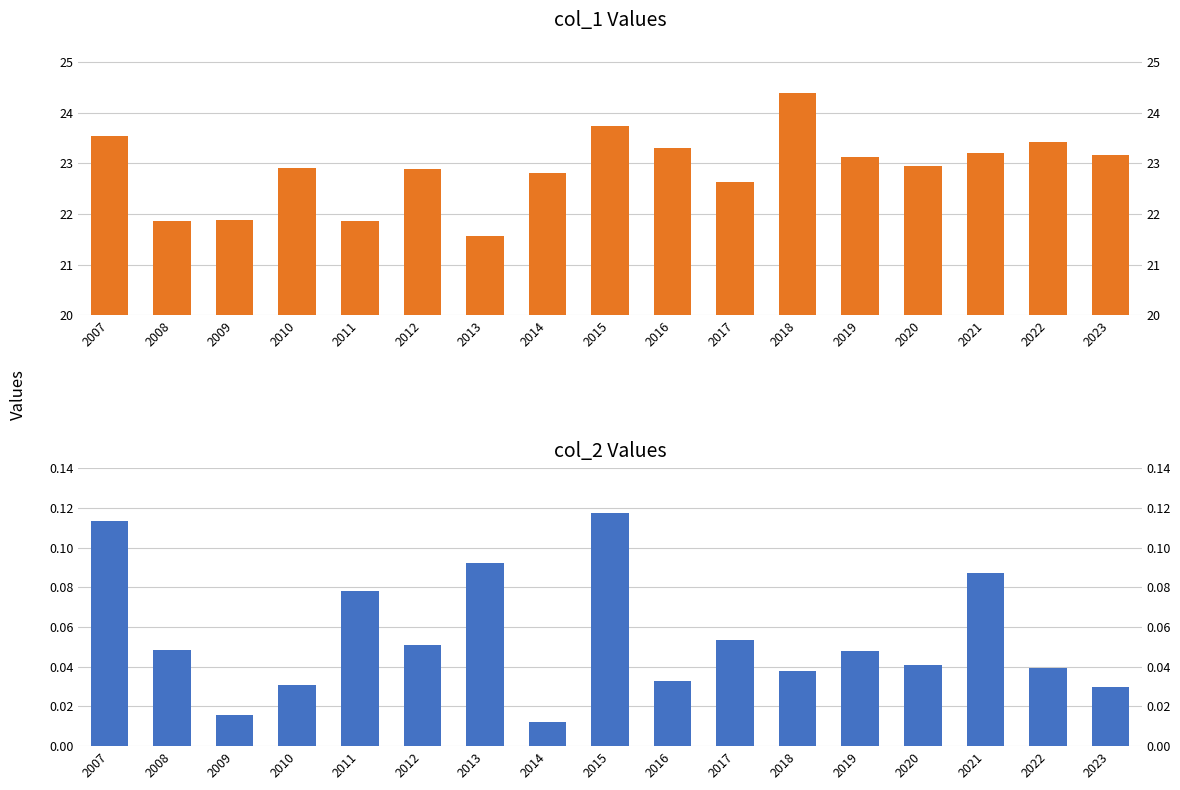

Which series has the largest range (max minus min)?

col_1